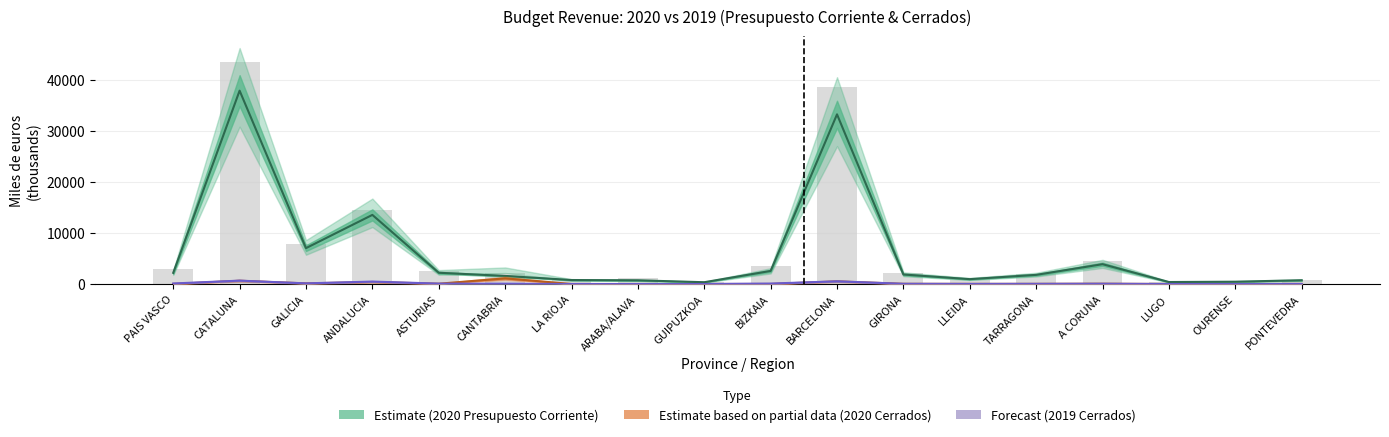

What is the total value across all series at CANTABRIA?

4887.0